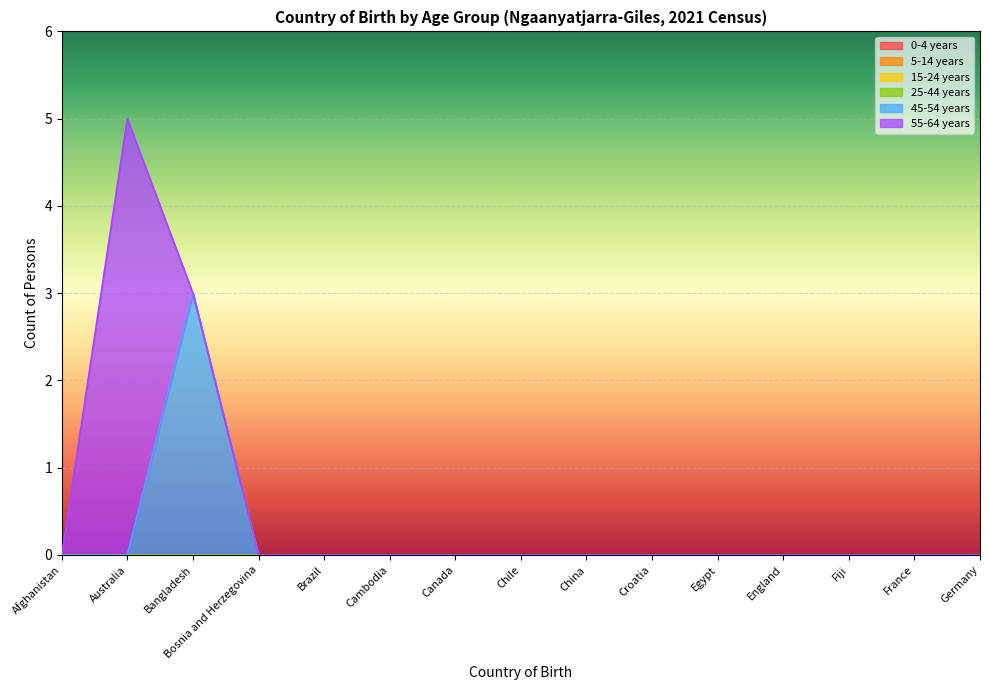

How many distinct data groups are displayed?

6